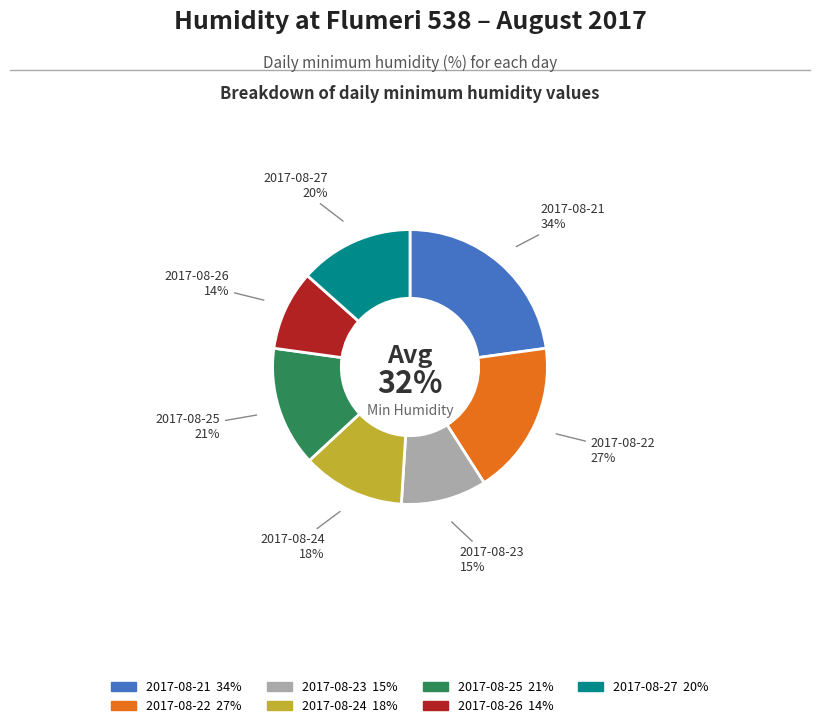

Which slice is the largest?

2017-08-21